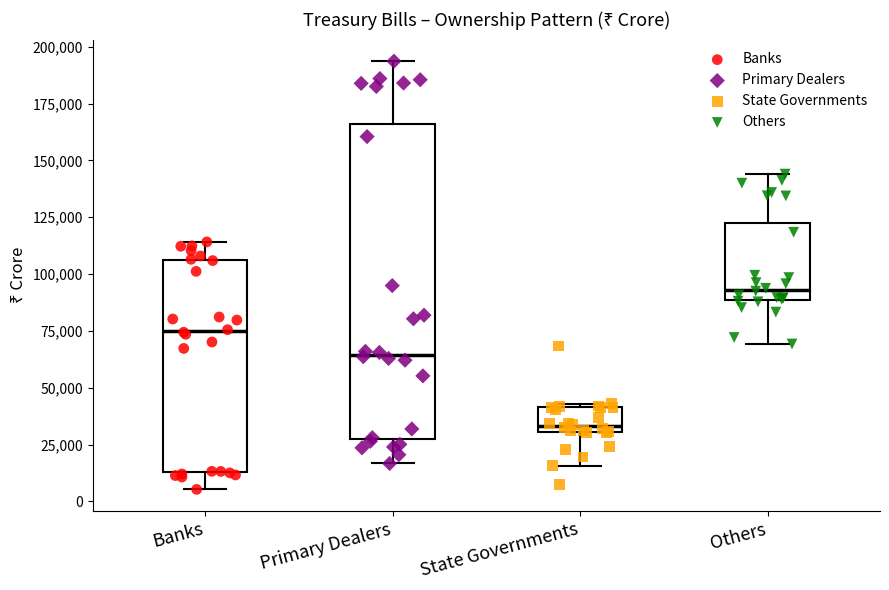

Reading left to right, transcribe this box plot: for each box, give where its median line is, the range the box spans, and where its two whiskers end, as read against the y-axis. The values are not printed on the chart, so give them approximately, as read against the axis.

Banks: median 75000, box 15000 to 105000, whiskers 5000 to 115000
Primary Dealers: median 65000, box 30000 to 165000, whiskers 15000 to 195000
State Governments: median 35000, box 30000 to 40000, whiskers 15000 to 45000
Others: median 95000, box 90000 to 120000, whiskers 70000 to 145000